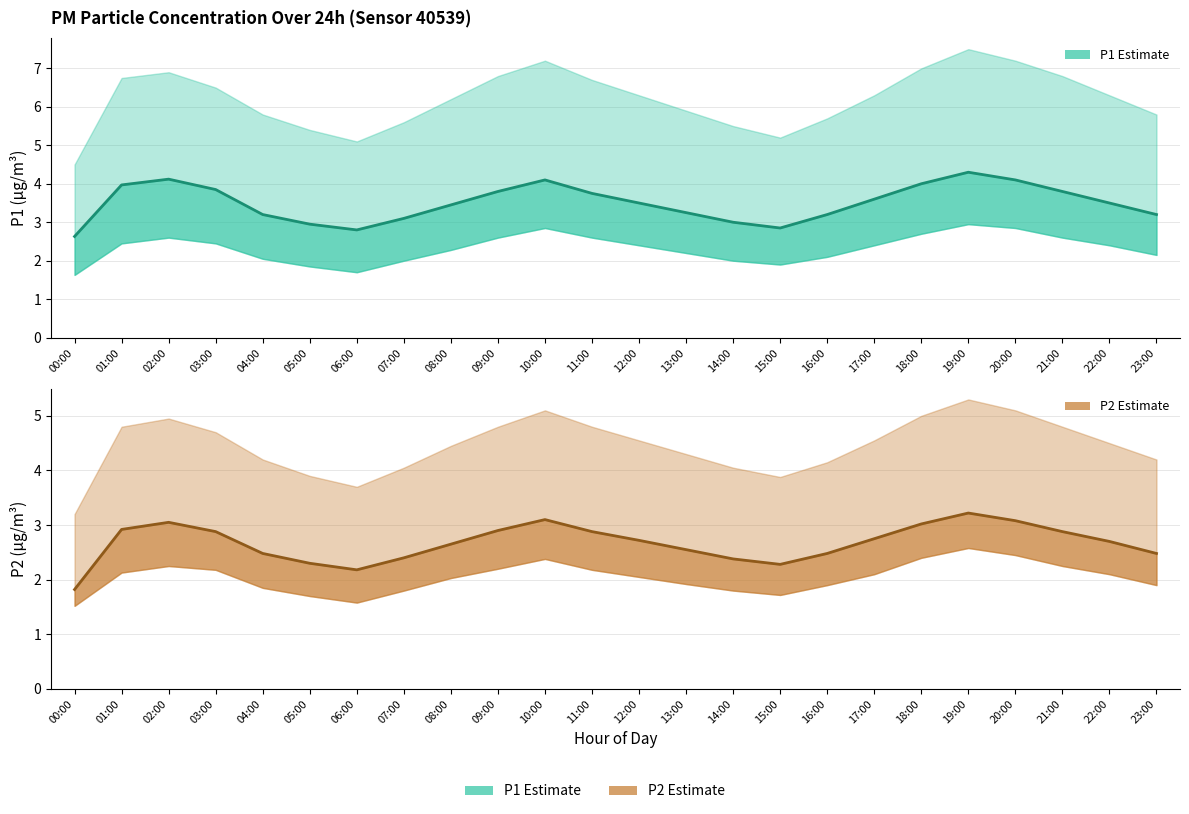

What is the sum of all P1 Estimate values?

84.0